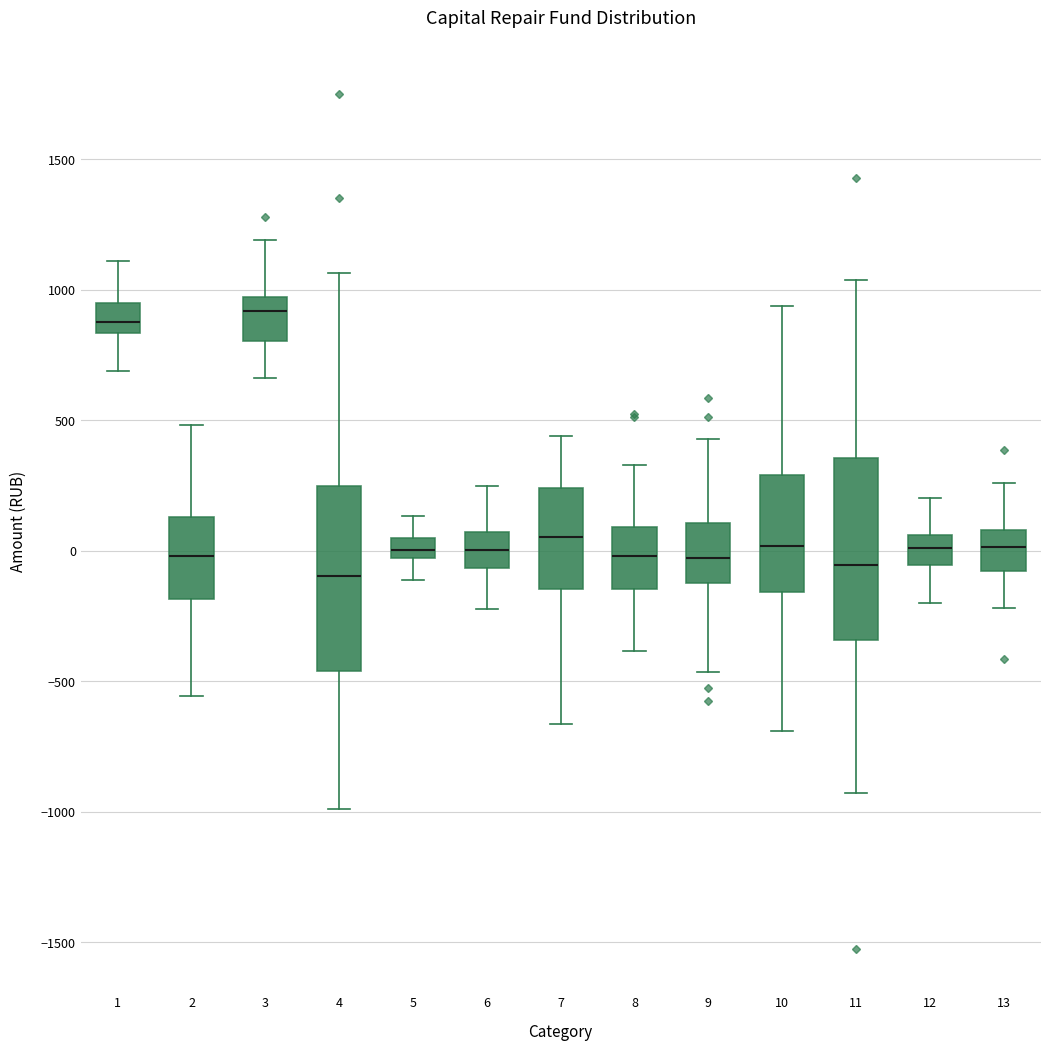

Reading left to right, transcribe this box plot: for each box, give where its median line is, the range the box spans, and where its two whiskers end, as read against the y-axis. The values are not printed on the chart, so give them approximately, as read against the axis.

1: median 900, box 850 to 950, whiskers 700 to 1100
2: median 0, box -200 to 150, whiskers -550 to 500
3: median 900, box 800 to 950, whiskers 650 to 1200
4: median -100, box -450 to 250, whiskers -1000 to 1050
5: median 0, box -50 to 50, whiskers -100 to 150
6: median 0, box -50 to 50, whiskers -200 to 250
7: median 50, box -150 to 250, whiskers -650 to 450
8: median 0, box -150 to 100, whiskers -400 to 350
9: median -50, box -150 to 100, whiskers -450 to 450
10: median 0, box -150 to 300, whiskers -700 to 950
11: median -50, box -350 to 350, whiskers -950 to 1050
12: median 0, box -50 to 50, whiskers -200 to 200
13: median 0, box -100 to 100, whiskers -200 to 250